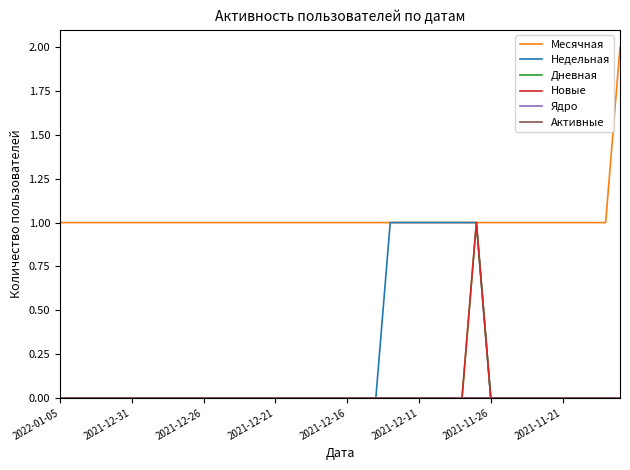

Does the chart have visible grid lines?

No